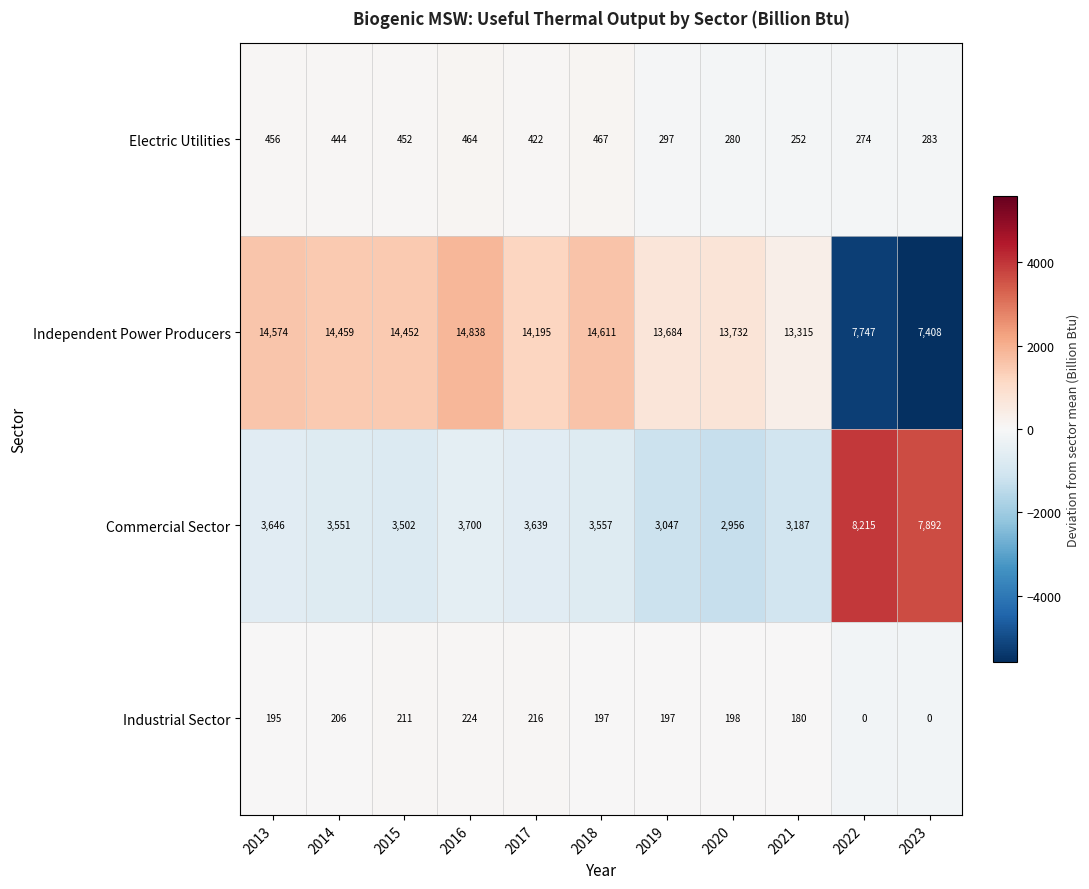

Which series has the widest spread of values?

Independent Power Producers